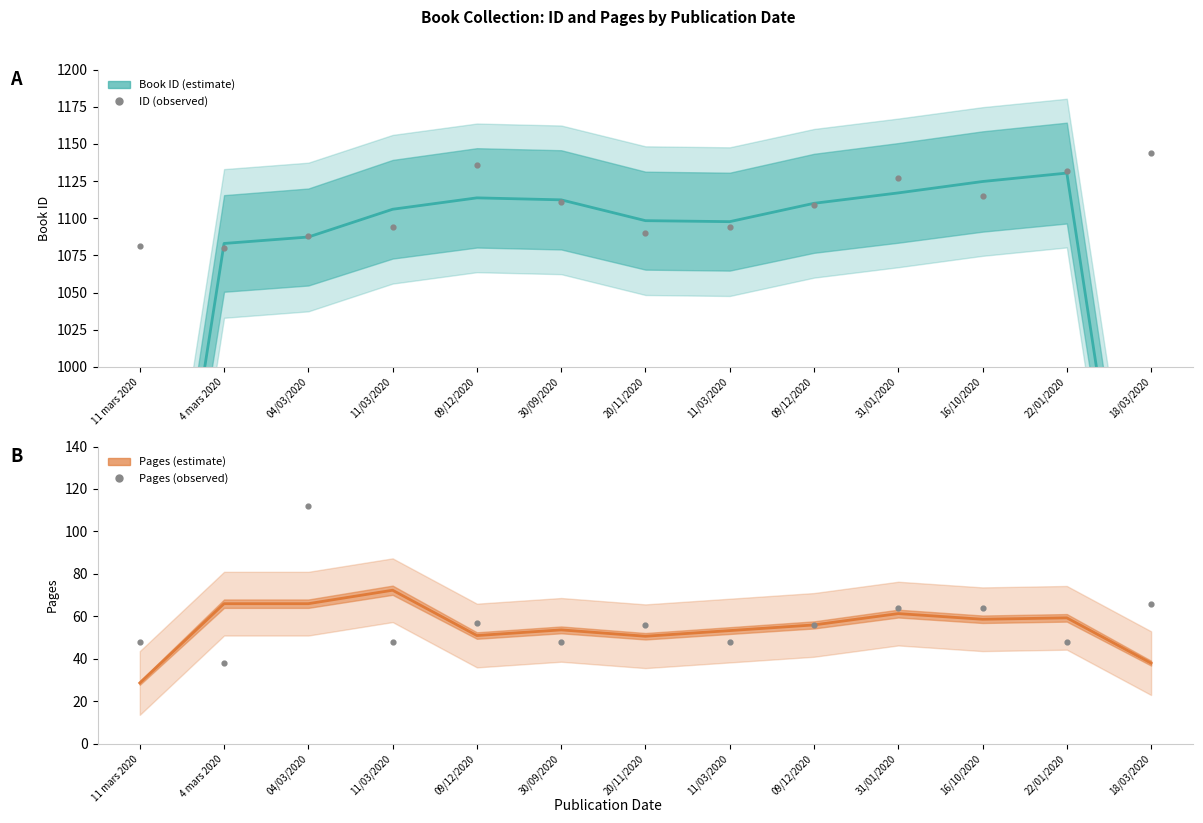

Which series contains the lowest Y value?

pages (estimate)